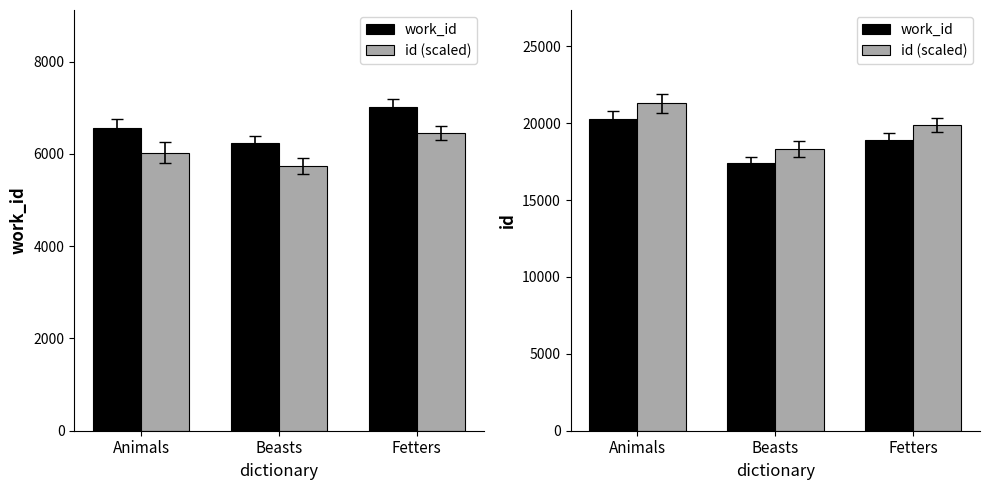

What is the label of the 2nd bar from the right?

Beasts